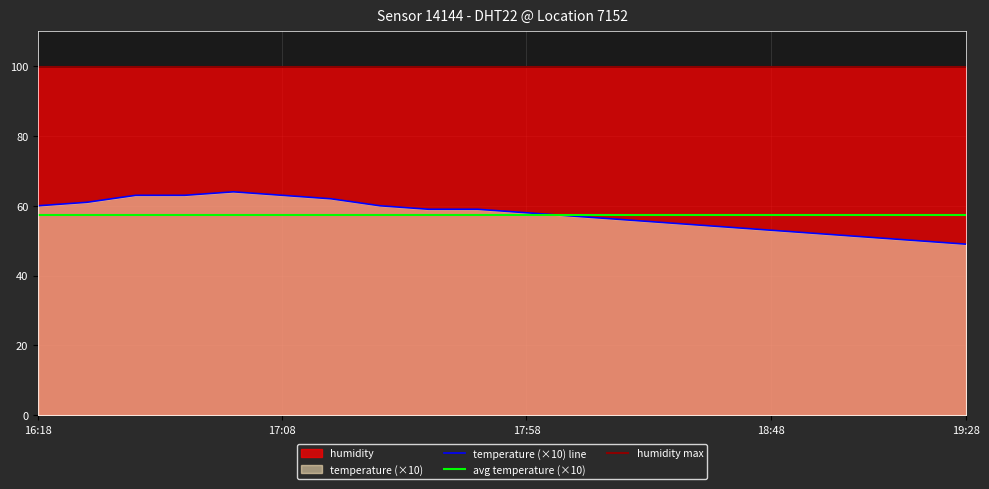

What position from the right is 19:28?

1